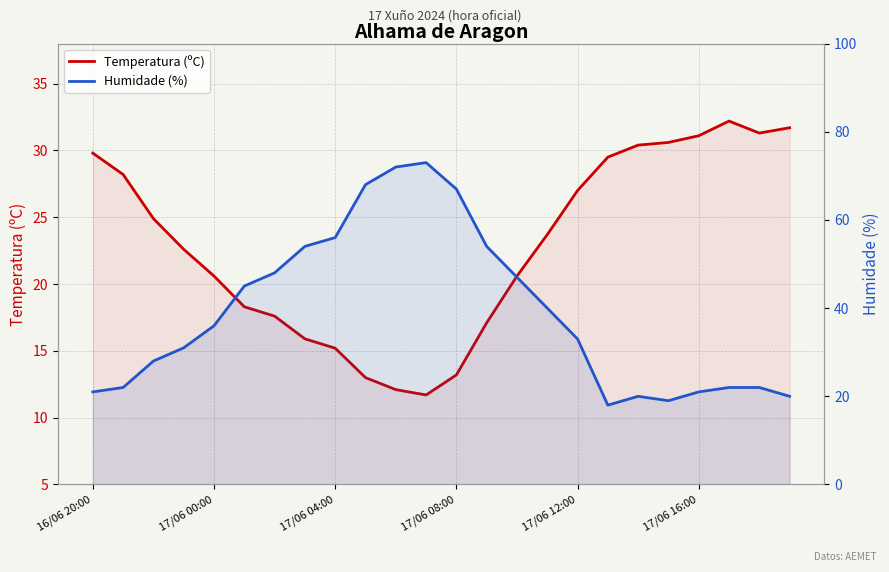

At how many categories does at least one series exceed 71?

2